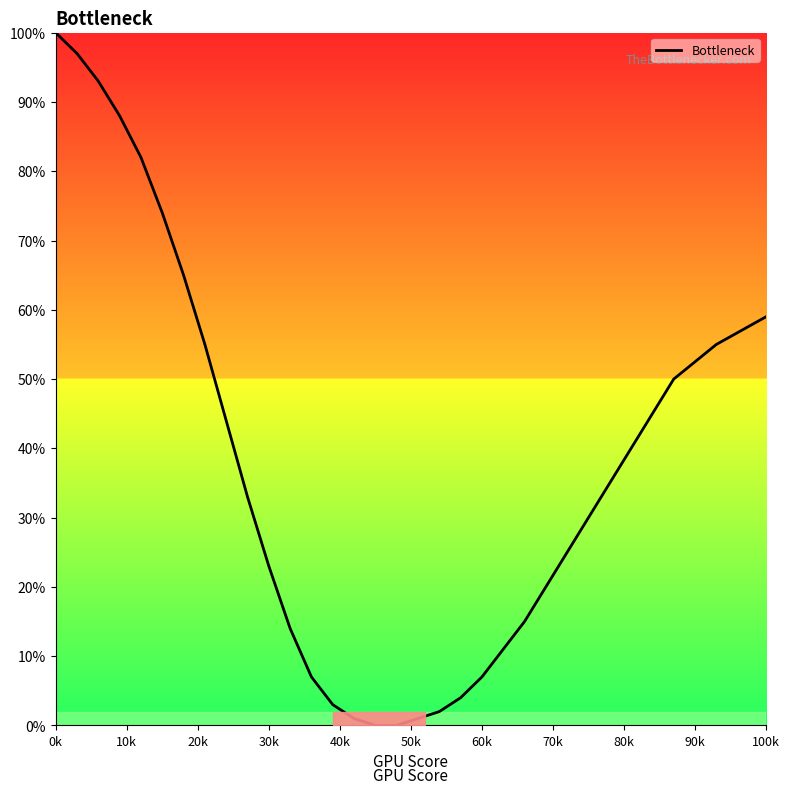

What is the difference between the maximum and minimum values?

100